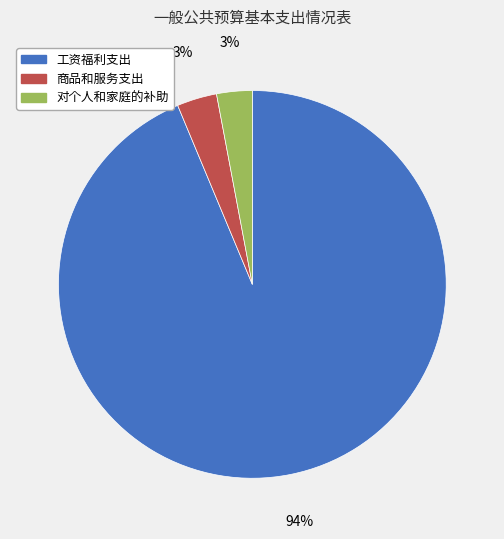

To the nearest percent, what percentage of the pie is 对个人和家庭的补助?

3%